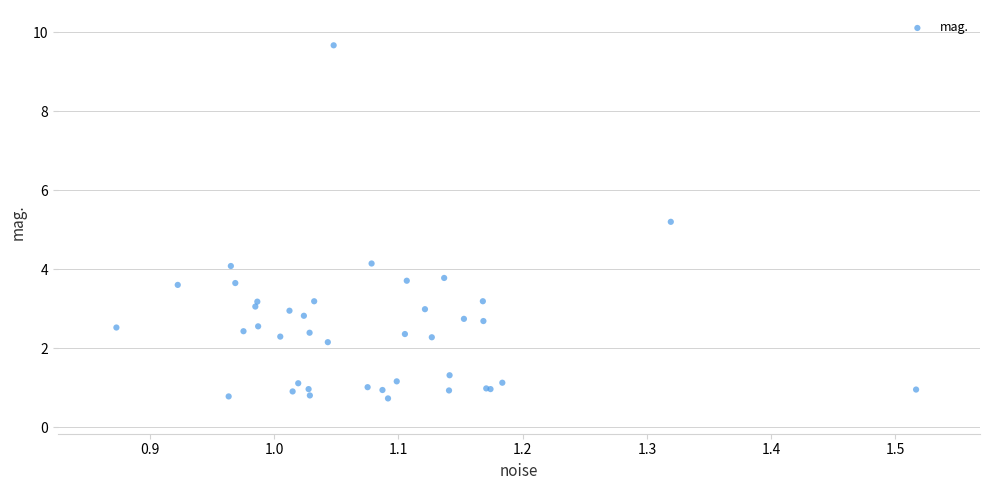

What Y value in the scatter plot is closest to 5?

5.2